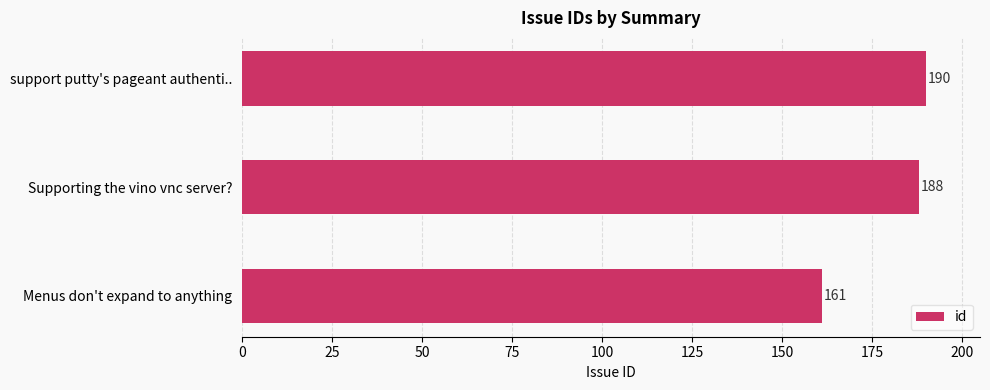

List the labels in order of value, smallest first.

Menus don't expand to anything, Supporting the vino vnc server?, support putty's pageant authenti..